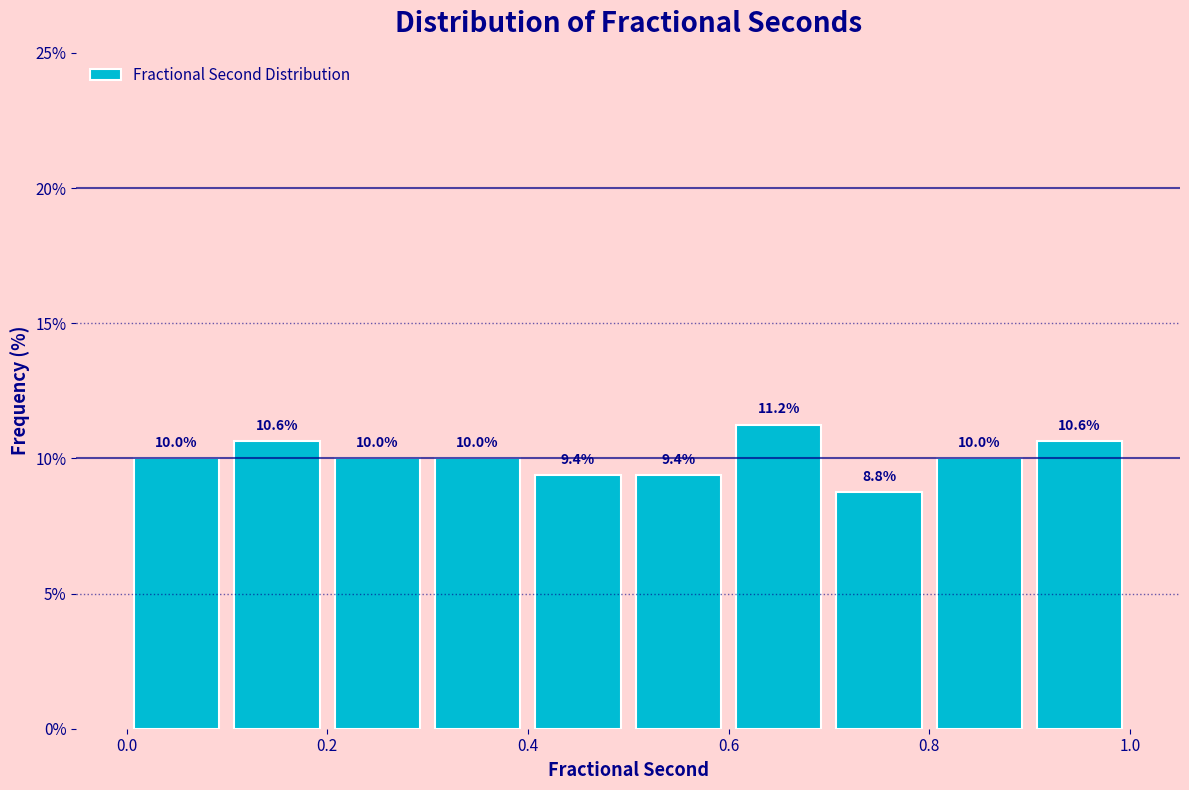

What is the height of the bar covering 0.5 to 0.6 on the x-axis?

9.4